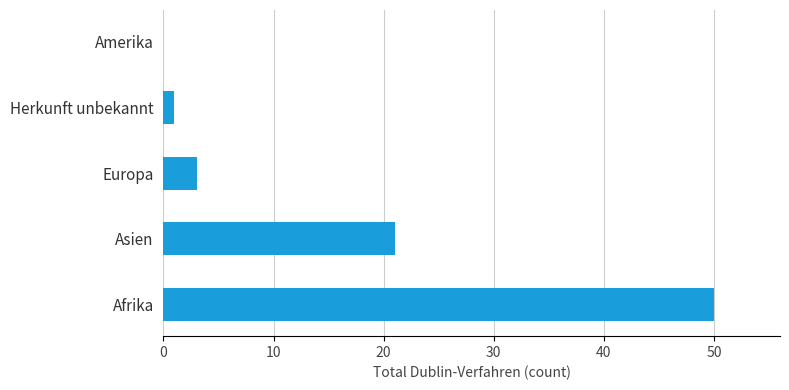

Are the bars horizontal?

Yes